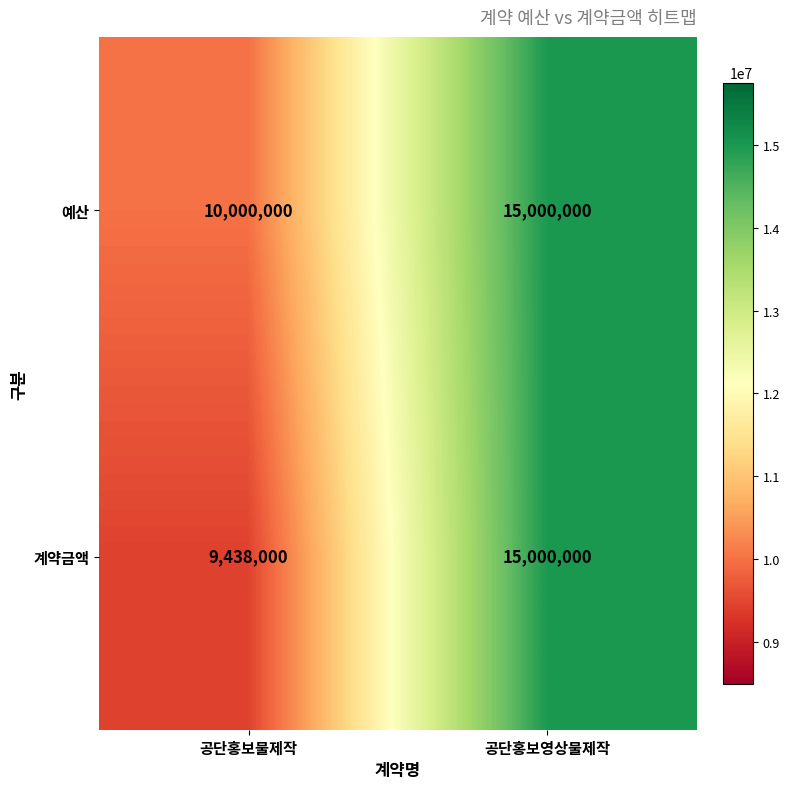

What is the minimum value shown in the chart?

9438000